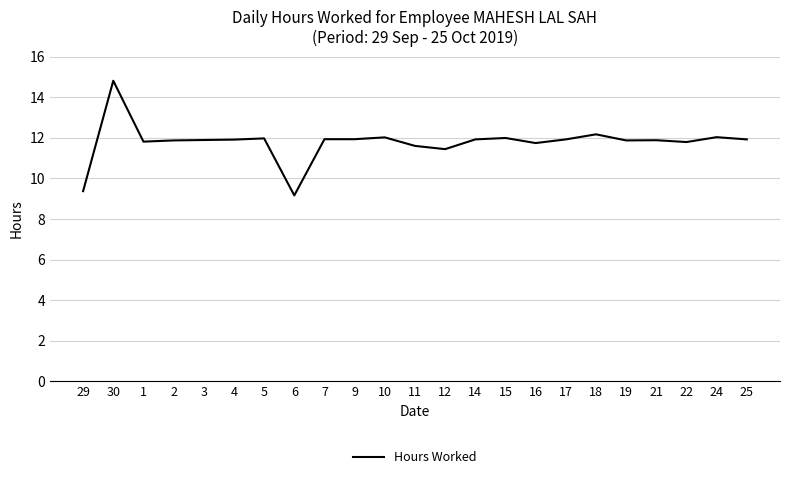

What position from the left is 24?

22